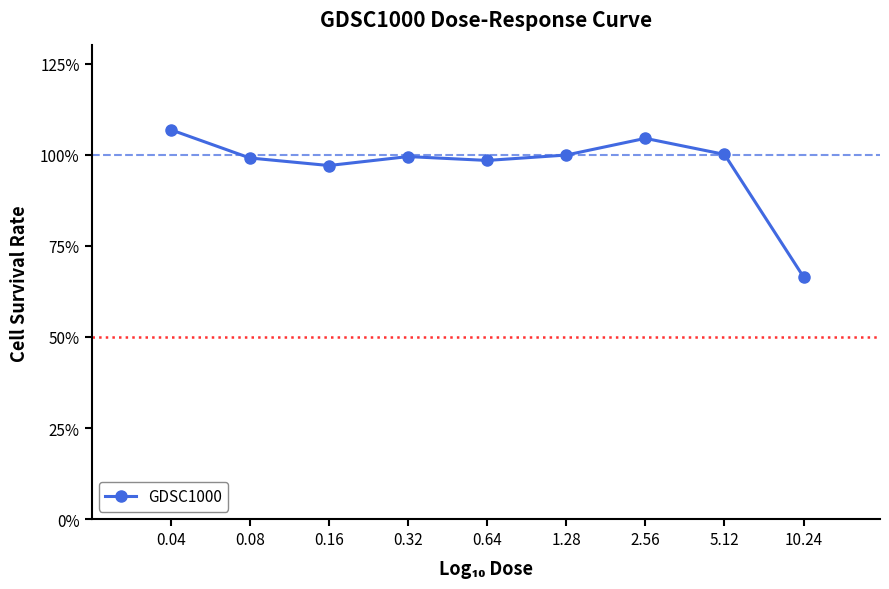

True or false: the data has more than 0 interior local peaks.

True